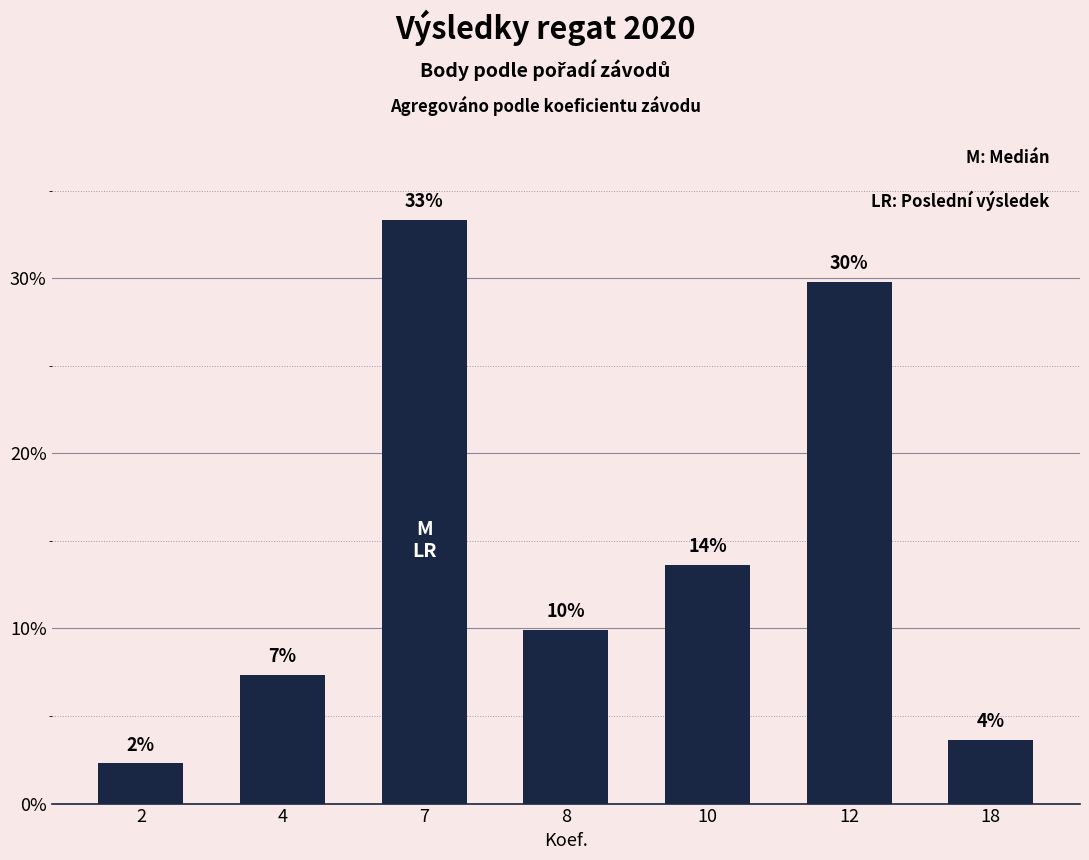

Are the bars horizontal?

No